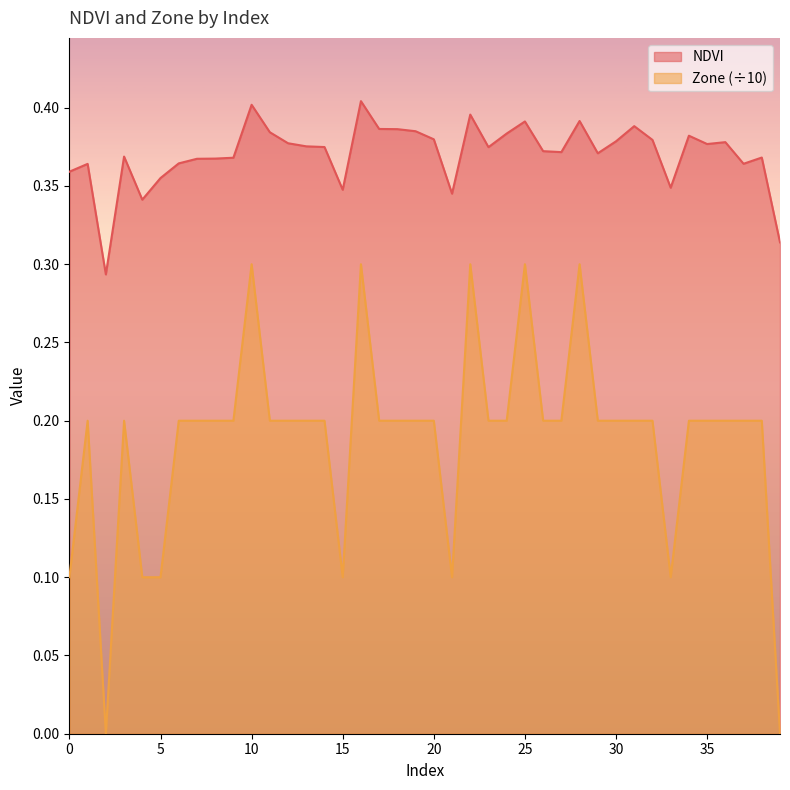

True or false: Zone and NDVI intersect in this chart.

False